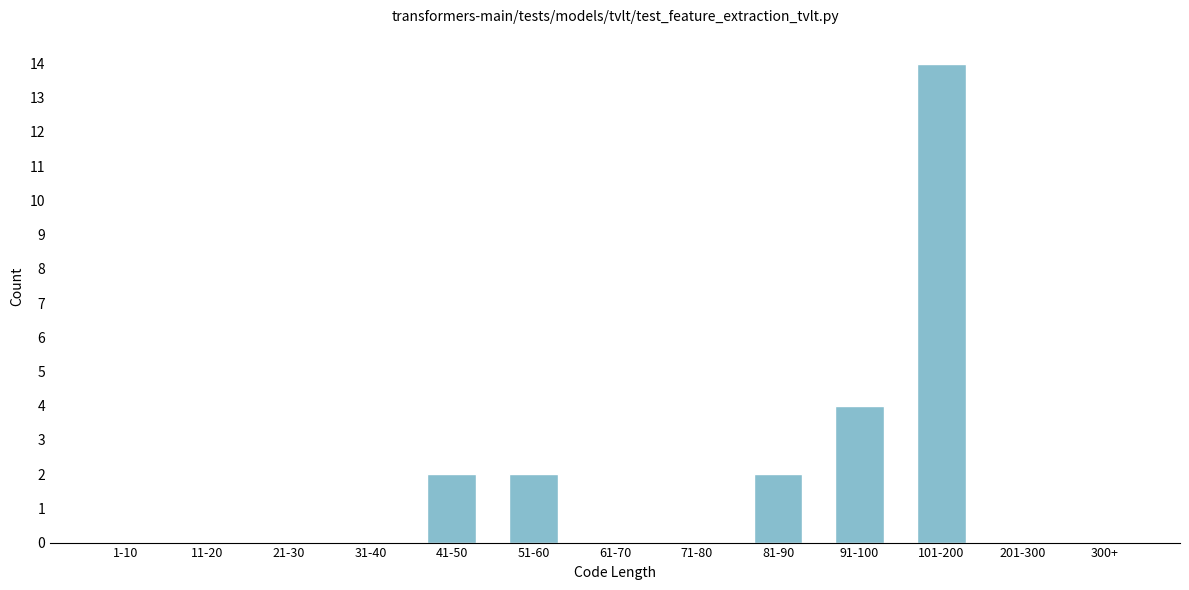

Reading left to right, what are all the values shown in this chart?

1-10=0	11-20=0	21-30=0	31-40=0	41-50=2	51-60=2	61-70=0	71-80=0	81-90=2	91-100=4	101-200=14	201-300=0	300+=0